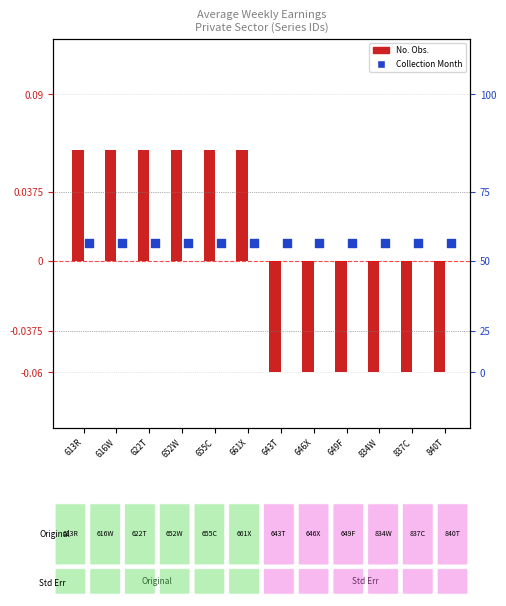

Is the value of Collection Month (scaled) at 643T greater than the value of No. Obs. (normalized) at 646X?

Yes